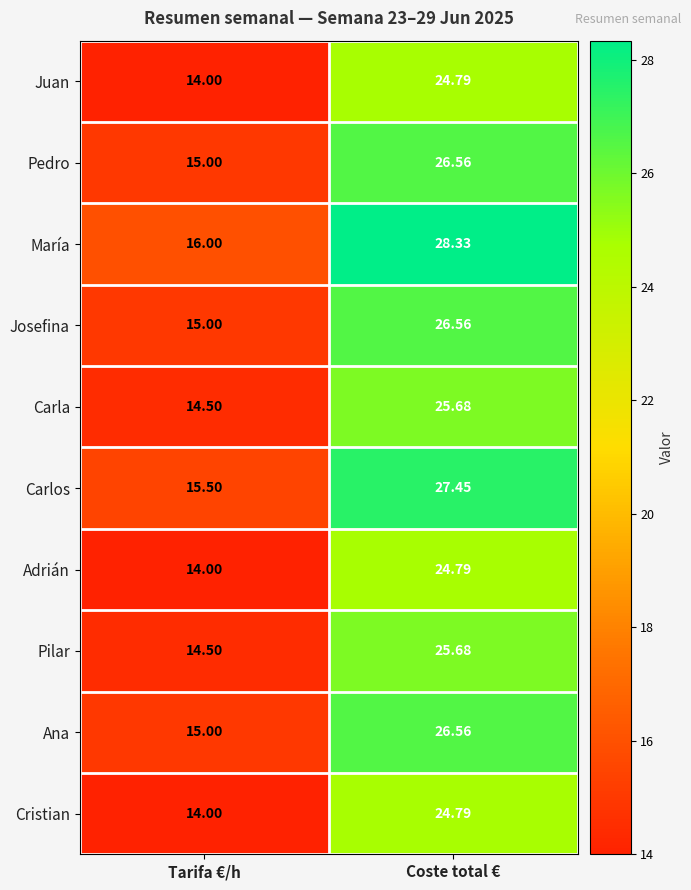

Where is Ana nearest to the value 20?

Tarifa €/h